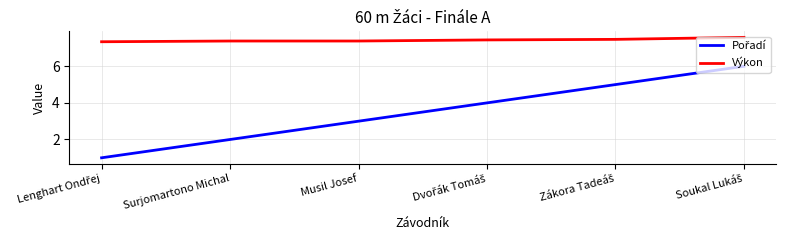

Is this an area chart (filled region under the line)?

No